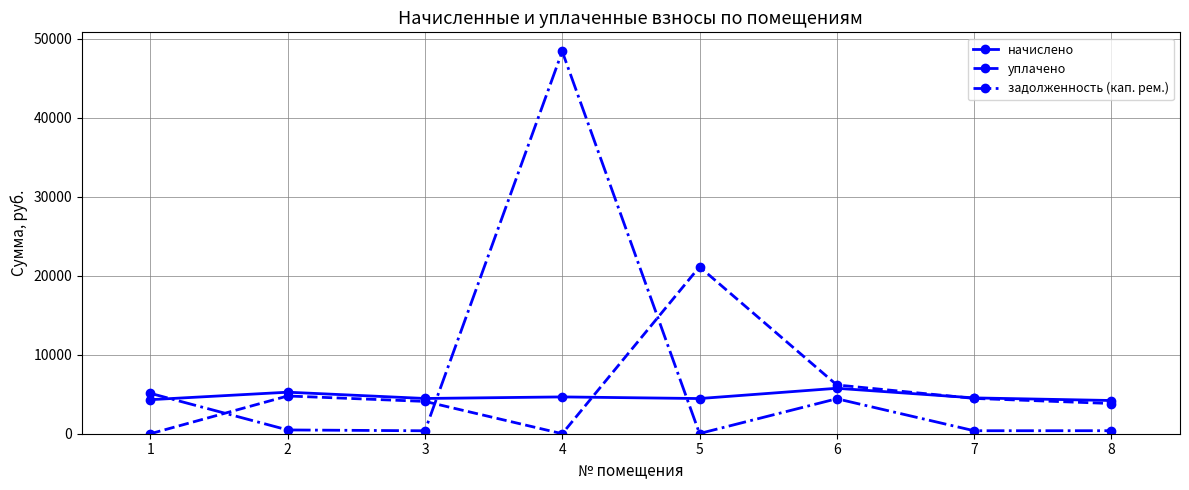

What is the value of the задолженность (кап. рем.) point at the 8th from the left?

382.5